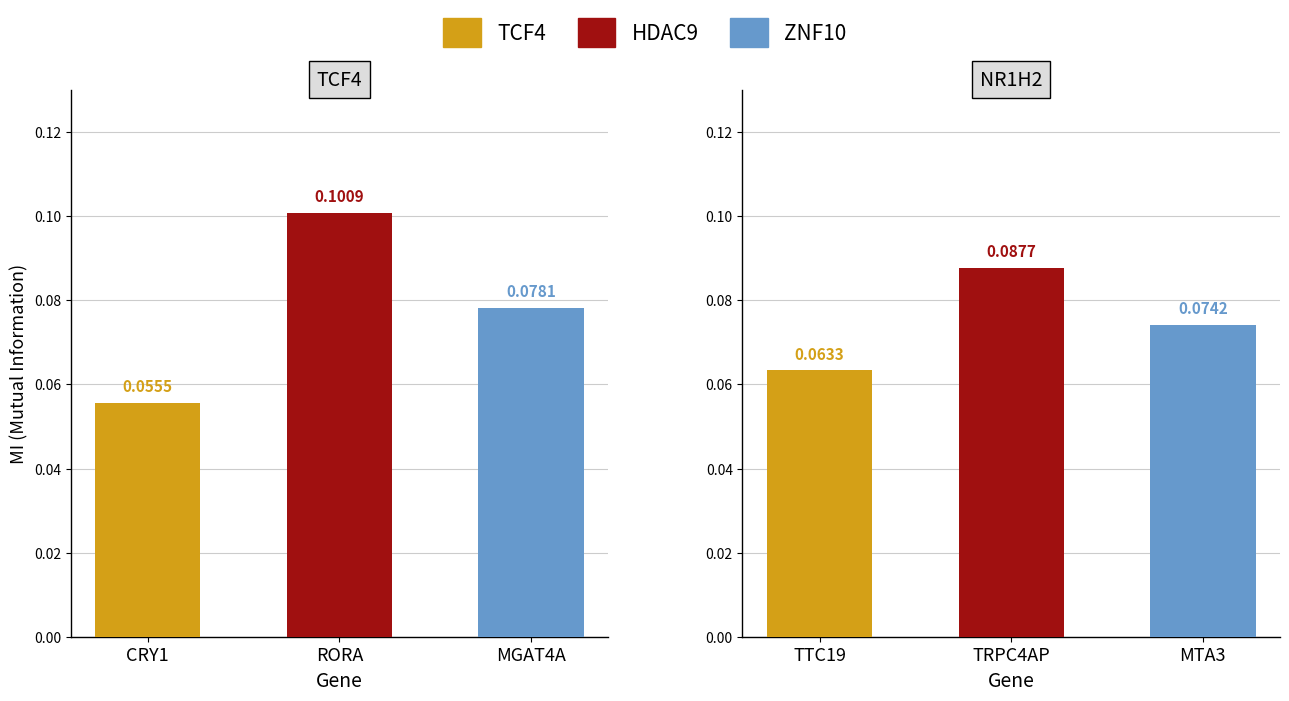

How many data points does each series have?

3